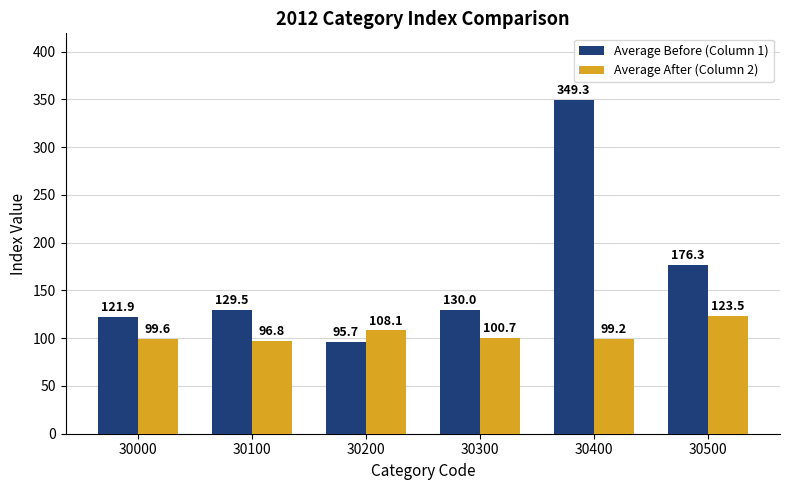

How many values in the Average After (Column 2) series exceed 100?

3